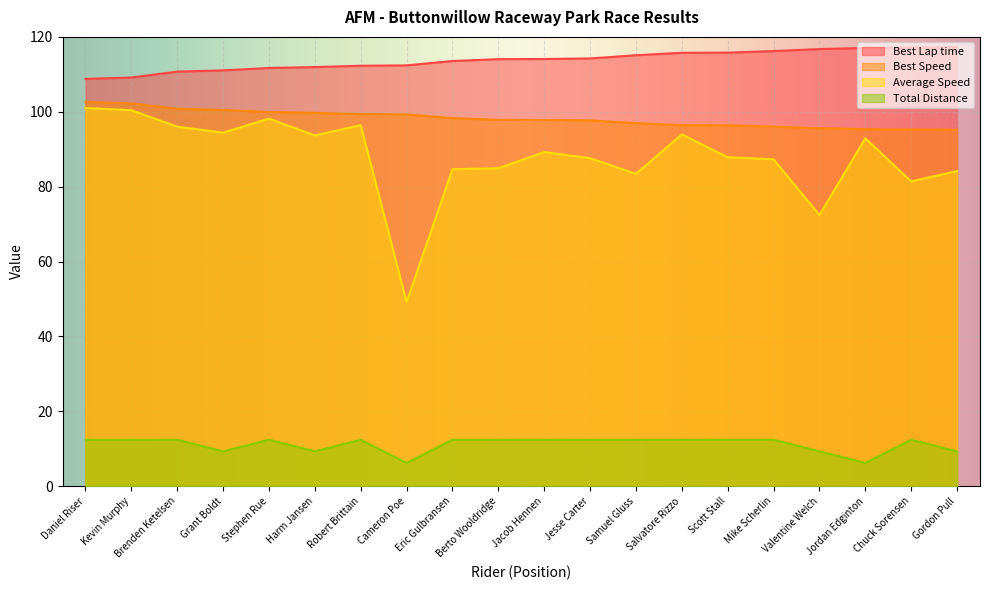

What is the difference between the maximum and minimum values in the Best Lap time series?

8.4